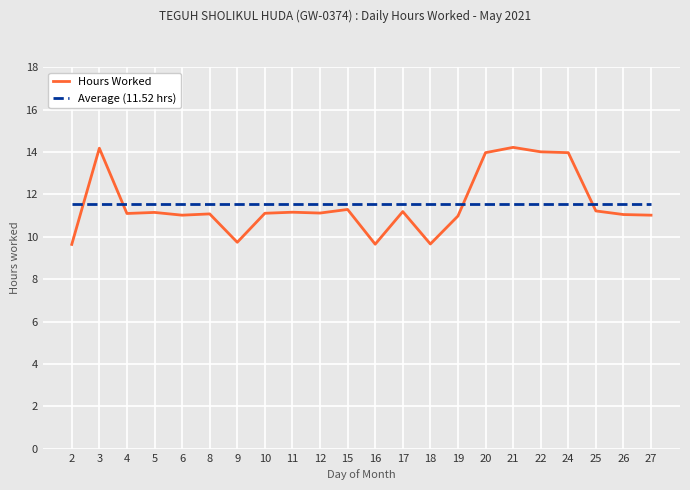

How many lines are shown in the chart?

2